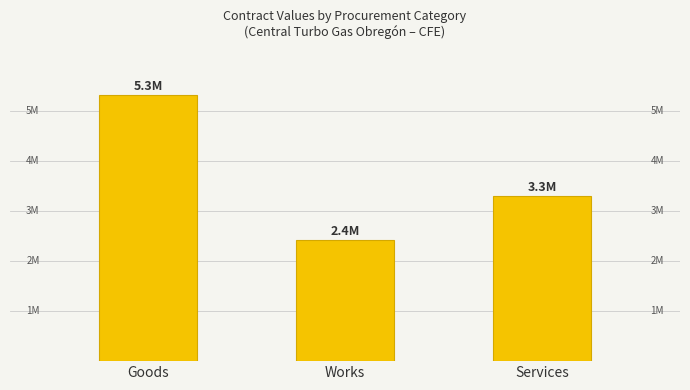

Reading left to right, what are all the values shown in this chart?

Goods=5326272.6	Works=2428443.1	Services=3302198.5